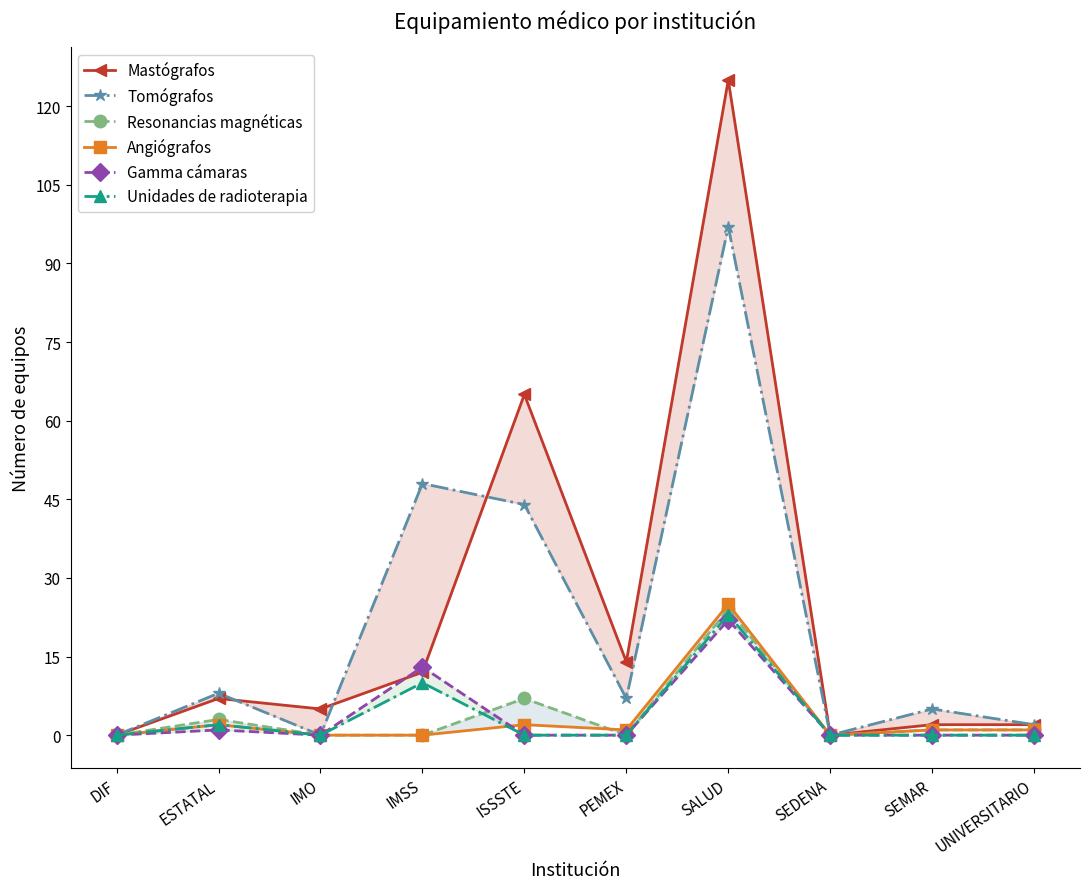

What is the sum of all Angiógrafos values?

32